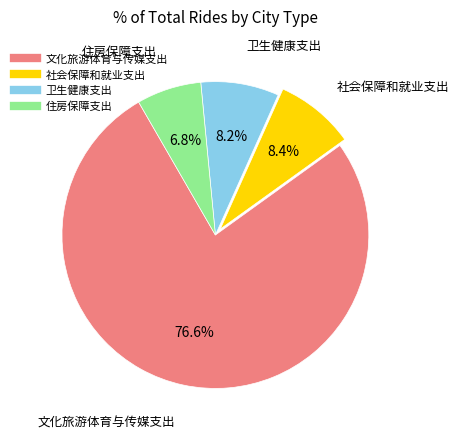

The 住房保障支出 slice represents 7% of the pie. True or false?

True